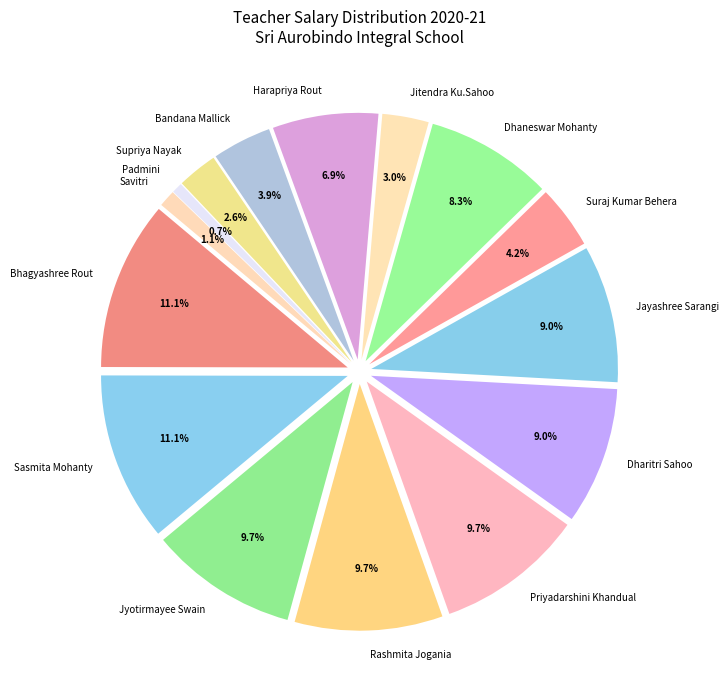

Rank the categories by value from lowest to highest.

Padmini, Savitri, Supriya Nayak, Jitendra Ku.Sahoo, Bandana Mallick, Suraj Kumar Behera, Harapriya Rout, Dhaneswar Mohanty, Dharitri Sahoo, Jayashree Sarangi, Jyotirmayee Swain, Rashmita Jogania, Priyadarshini Khandual, Bhagyashree Rout, Sasmita Mohanty